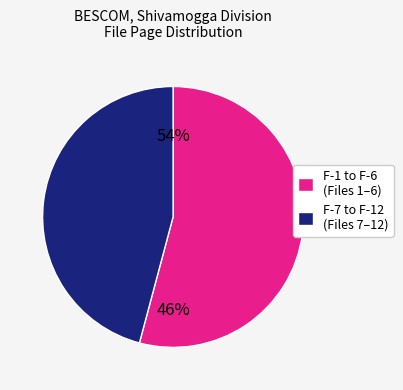

To the nearest percent, what is the difference between the F-12 and F-7 slice percentages?

7%